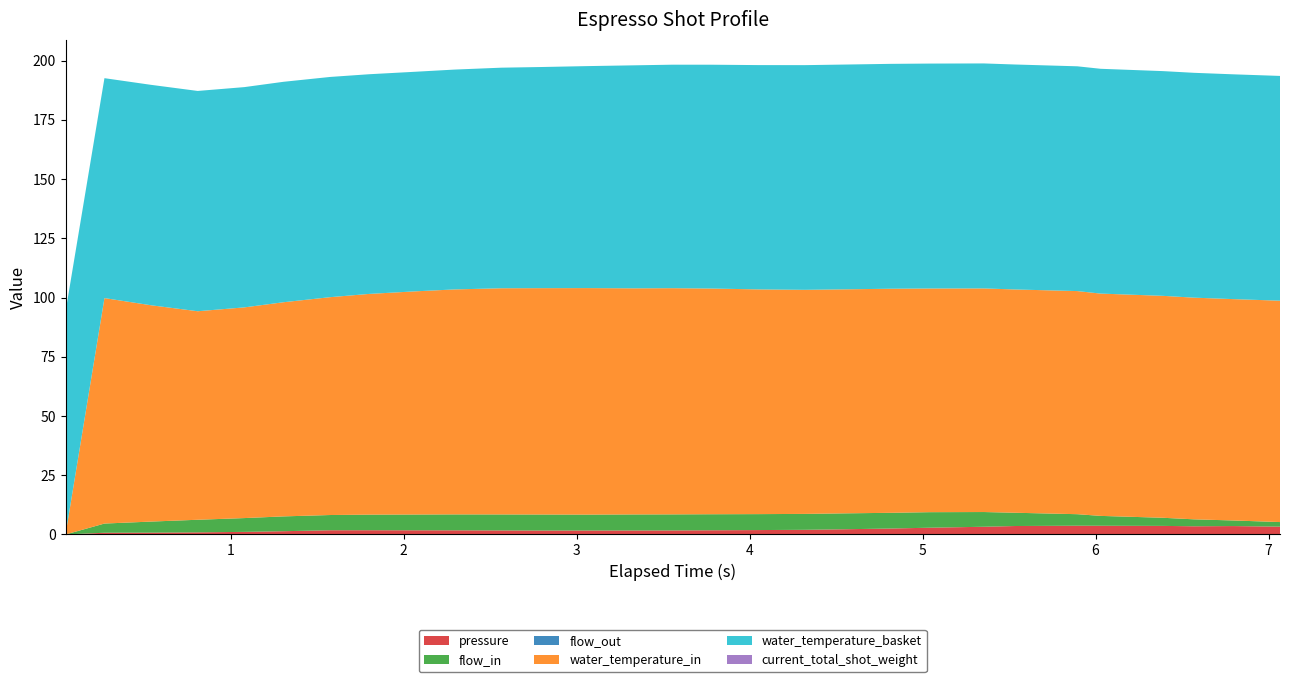

Reading right to left, what are all the values shown in this chart?

pressure: 7.066=3.3	6.795=3.5	6.569=3.5	6.389=3.6	6.029=3.7	5.894=3.7	5.534=3.6	5.354=3.3	5.039=2.9	4.814=2.5	4.544=2.2	4.319=2.0	4.05=1.9	3.78=1.8	3.554=1.7	3.331=1.7	3.059=1.7	2.789=1.7	2.565=1.7	2.295=1.8	2.07=1.8	1.8=1.8	1.575=1.8	1.305=1.4	1.079=1.1	0.809=0.9	0.539=0.8	0.27=0.7	0.045=0.0
flow_in: 7.066=1.9	6.795=2.4	6.569=2.9	6.389=3.4	6.029=4.2	5.894=4.9	5.534=5.6	5.354=6.2	5.039=6.6	4.814=6.6	4.544=6.7	4.319=6.7	4.05=6.7	3.78=6.8	3.554=6.8	3.331=6.8	3.059=6.7	2.789=6.8	2.565=6.8	2.295=6.7	2.07=6.7	1.8=6.6	1.575=6.4	1.305=6.2	1.079=5.8	0.809=5.3	0.539=4.7	0.27=3.9	0.045=0.0
flow_out: 7.066=0.0	6.795=0.0	6.569=0.0	6.389=0.0	6.029=0.0	5.894=0.0	5.534=0.0	5.354=0.0	5.039=0.0	4.814=0.0	4.544=0.0	4.319=0.0	4.05=0.0	3.78=0.0	3.554=0.0	3.331=0.0	3.059=0.0	2.789=0.0	2.565=0.0	2.295=0.0	2.07=0.0	1.8=0.0	1.575=0.0	1.305=0.0	1.079=0.0	0.809=0.0	0.539=0.0	0.27=0.0	0.045=0.0
water_temperature_in: 7.066=93.4	6.795=93.4	6.569=93.5	6.389=93.7	6.029=93.8	5.894=94.2	5.534=94.2	5.354=94.4	5.039=94.4	4.814=94.6	4.544=94.5	4.319=94.6	4.05=94.8	3.78=95.2	3.554=95.5	3.331=95.4	3.059=95.6	2.789=95.5	2.565=95.5	2.295=95.0	2.07=94.2	1.8=93.2	1.575=91.9	1.305=90.4	1.079=88.9	0.809=88.0	0.539=91.3	0.27=95.2	0.045=0.0
water_temperature_basket: 7.066=94.9	6.795=94.9	6.569=94.9	6.389=94.8	6.029=94.9	5.894=94.9	5.534=94.9	5.354=95.0	5.039=94.9	4.814=94.9	4.544=94.9	4.319=94.8	4.05=94.7	3.78=94.5	3.554=94.3	3.331=94.1	3.059=93.7	2.789=93.3	2.565=93.1	2.295=92.8	2.07=92.7	1.8=92.7	1.575=92.9	1.305=93.0	1.079=93.0	0.809=93.0	0.539=93.0	0.27=92.8	0.045=94.0
current_total_shot_weight: 7.066=0.0	6.795=0.0	6.569=0.0	6.389=0.0	6.029=0.0	5.894=0.0	5.534=0.0	5.354=0.0	5.039=0.0	4.814=0.0	4.544=0.0	4.319=0.0	4.05=0.0	3.78=0.0	3.554=0.0	3.331=0.0	3.059=0.0	2.789=0.0	2.565=0.0	2.295=0.0	2.07=0.0	1.8=0.0	1.575=0.0	1.305=0.0	1.079=0.0	0.809=0.0	0.539=0.0	0.27=0.0	0.045=0.0